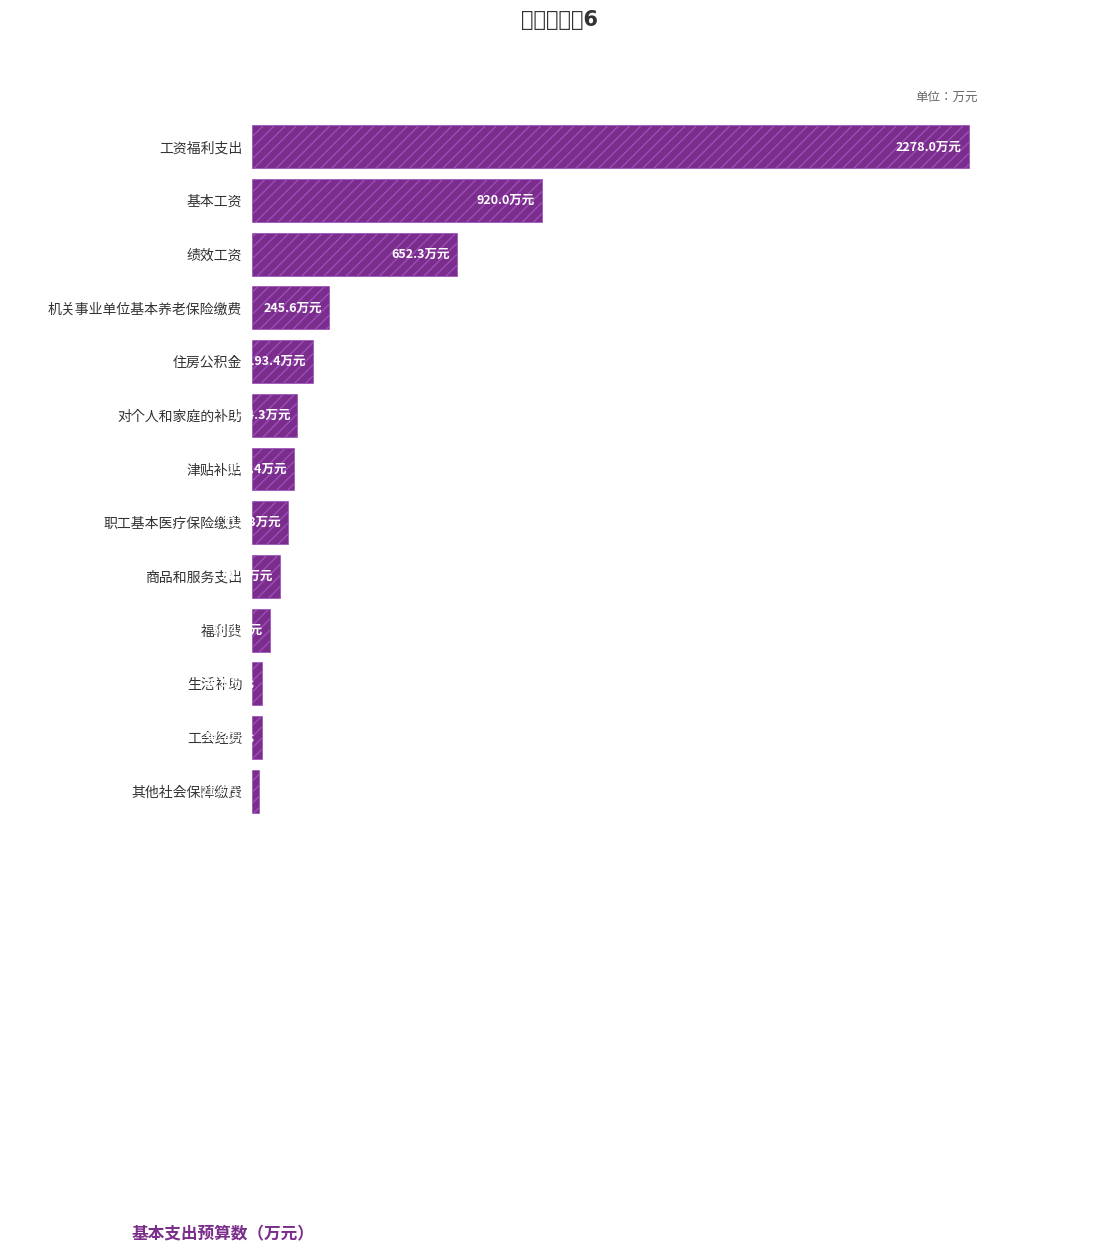

What is the greatest value displayed?

2278.0